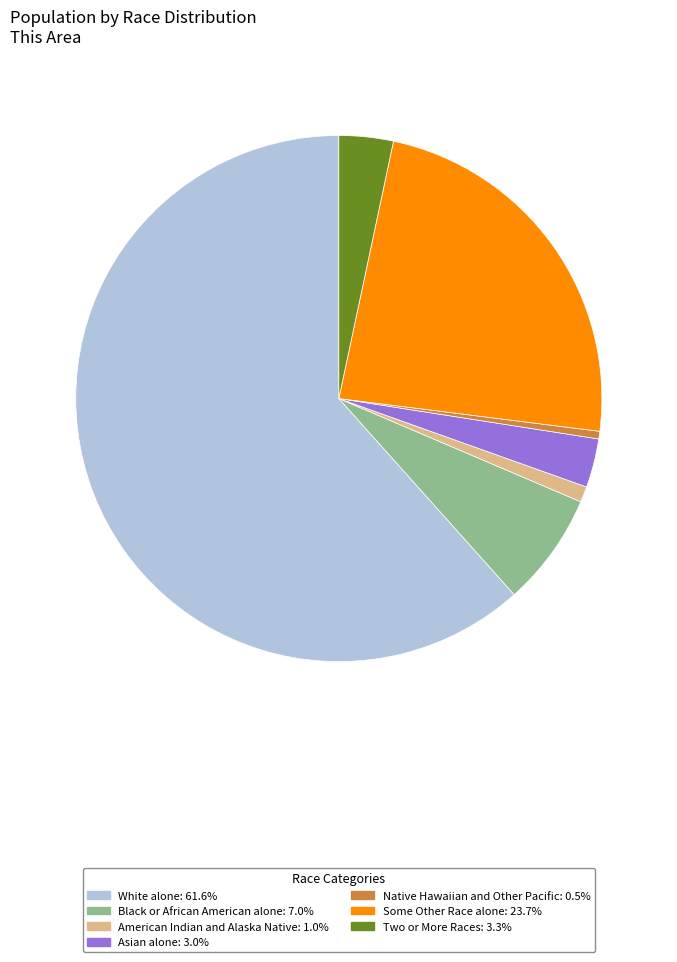

Is there a majority slice in this chart?

Yes